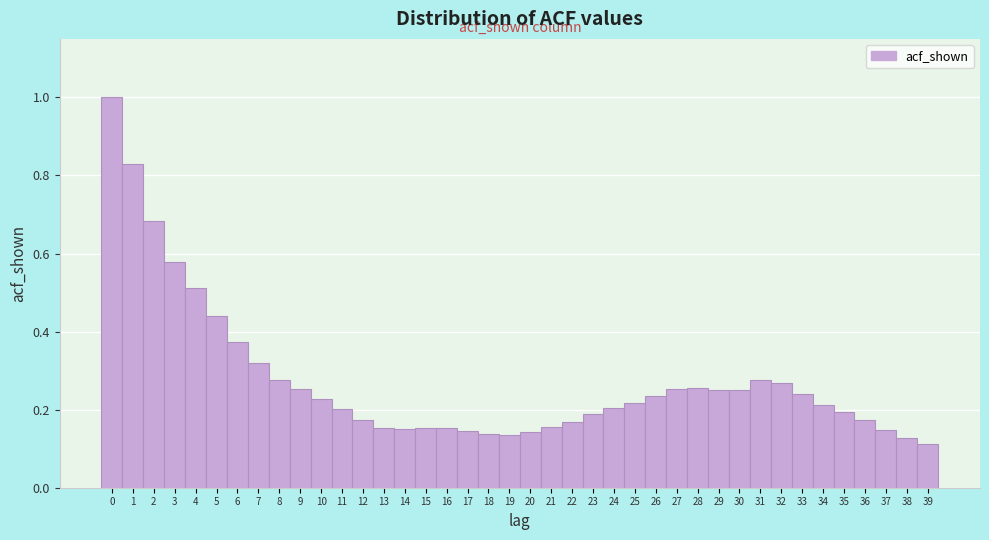

How tall is the bar that spans 15.5 to 16.5 on the x-axis? The values are not printed on the chart, so give them approximately, as read against the axis.

0.16